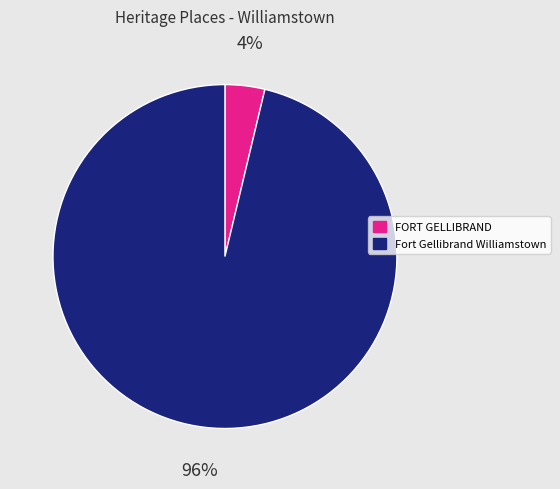

Do Fort Gellibrand Williamstown and FORT GELLIBRAND together represent more than half of the pie?

Yes